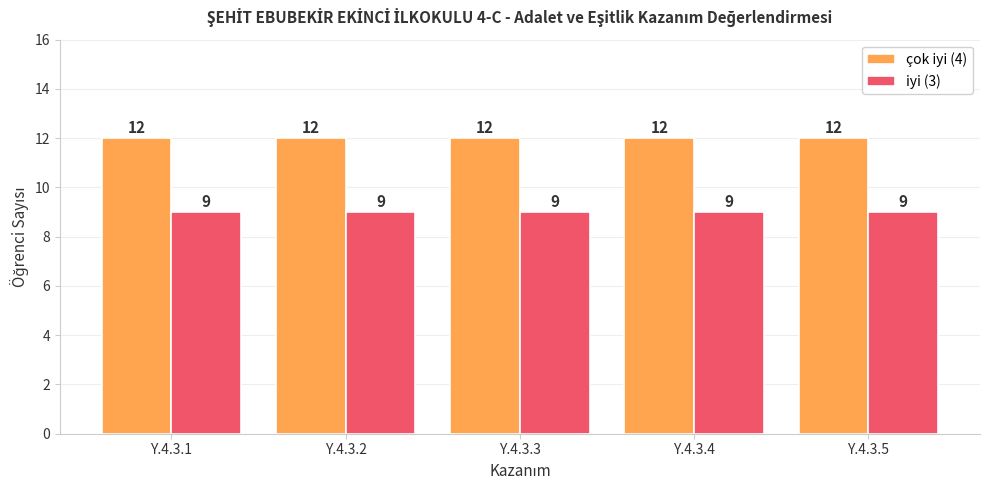

Reading left to right, extract all data points from this chart.

çok iyi (4): Y.4.3.1=12	Y.4.3.2=12	Y.4.3.3=12	Y.4.3.4=12	Y.4.3.5=12
iyi (3): Y.4.3.1=9	Y.4.3.2=9	Y.4.3.3=9	Y.4.3.4=9	Y.4.3.5=9